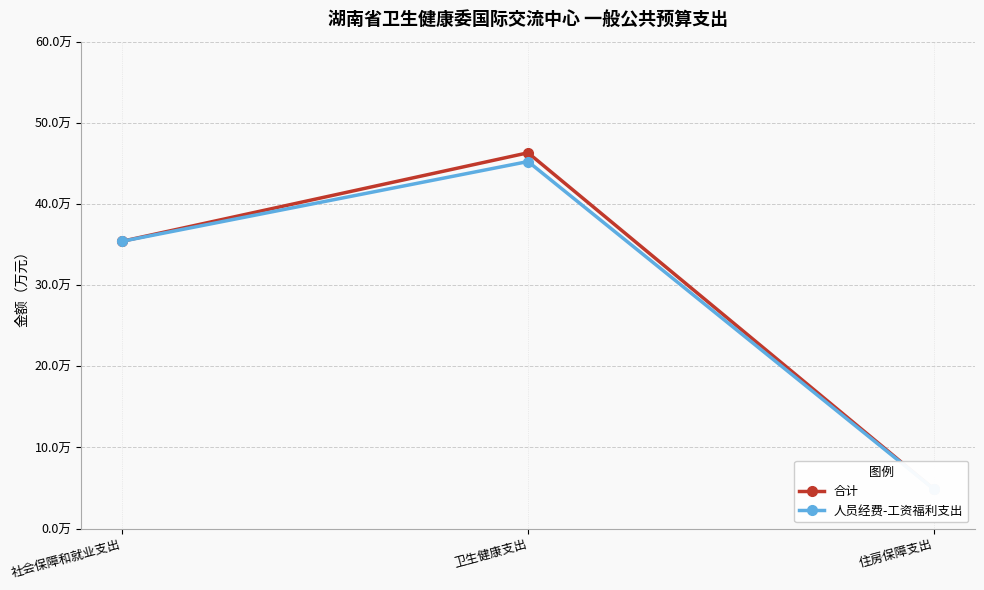

What is the label of the 1st point from the left?

社会保障和就业支出